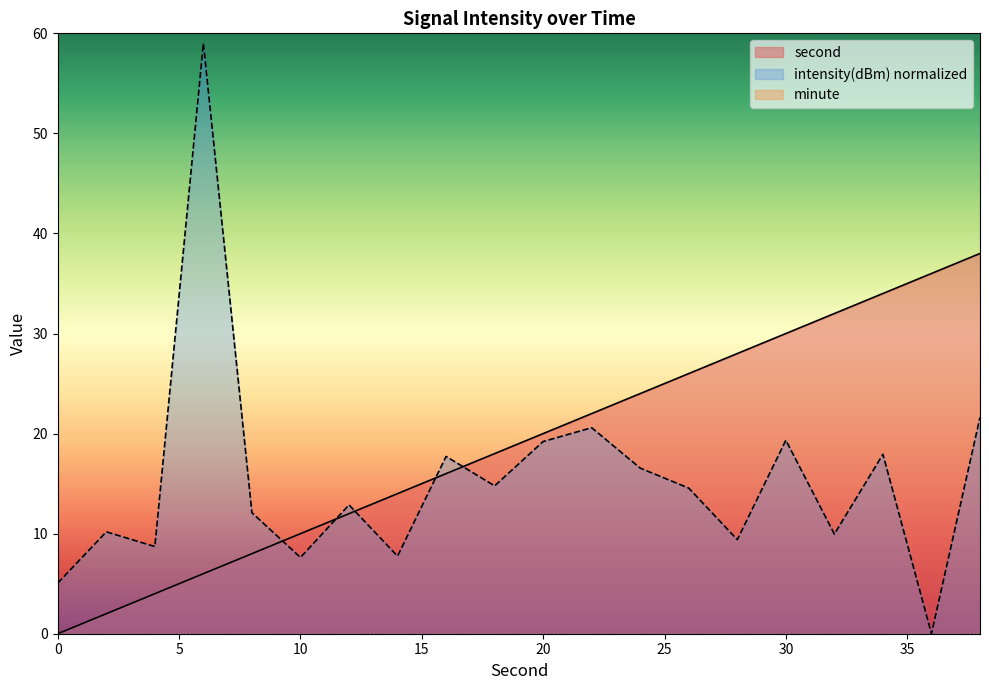

What is the maximum value for second?

38.0